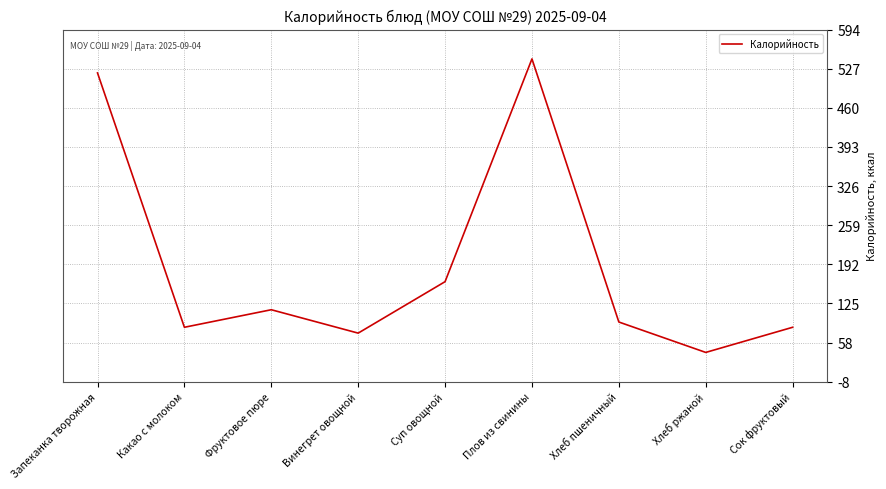

At which category does the chart reach its peak across all series?

Плов из свинины